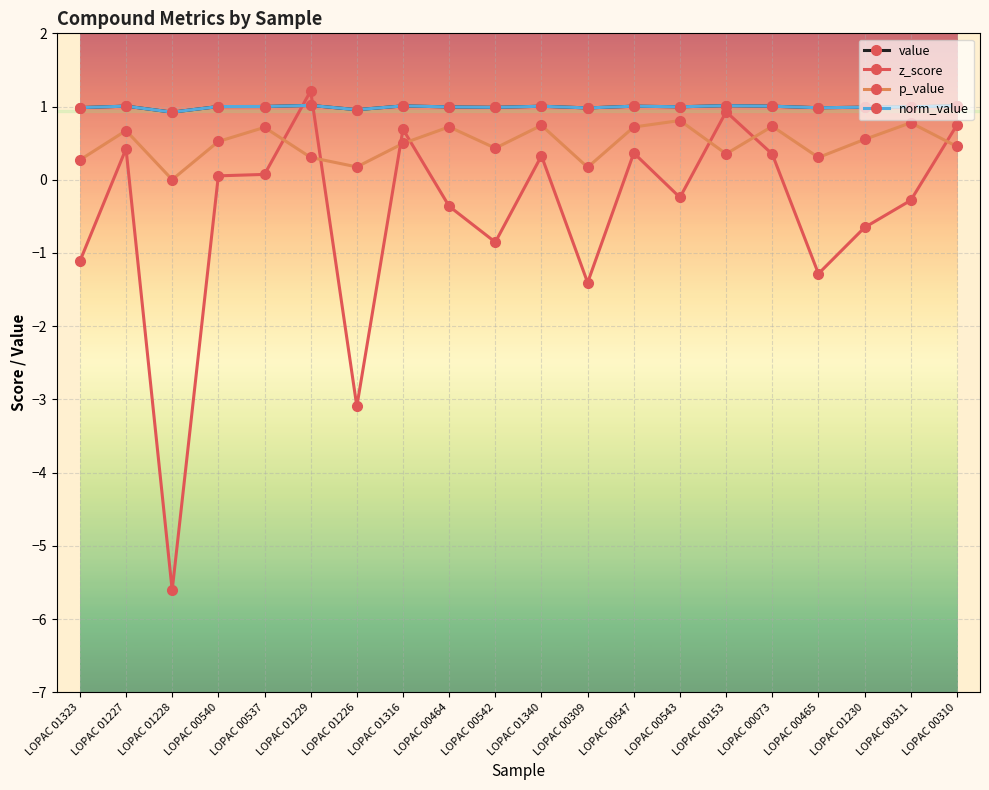

What is the difference between the second highest and minimum values in the value series?

0.1